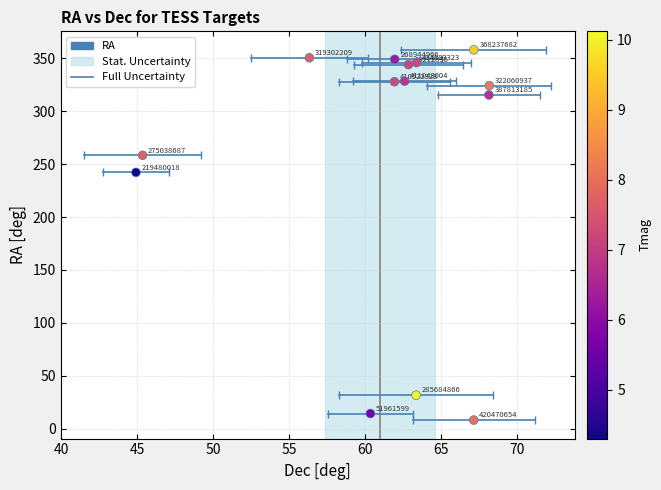

What Y value in the scatter plot is closest to 183?

242.2